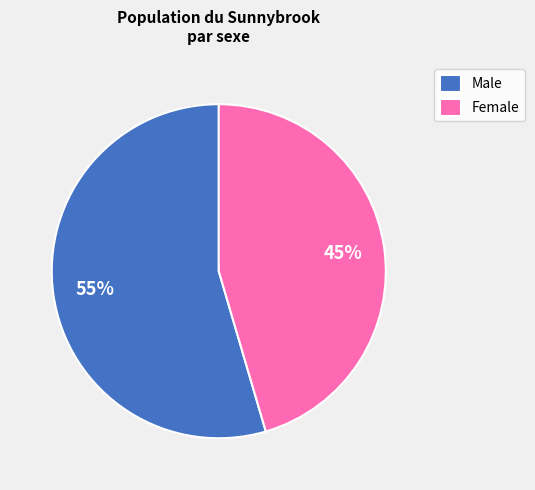

To the nearest percent, what is the average slice percentage?

50%